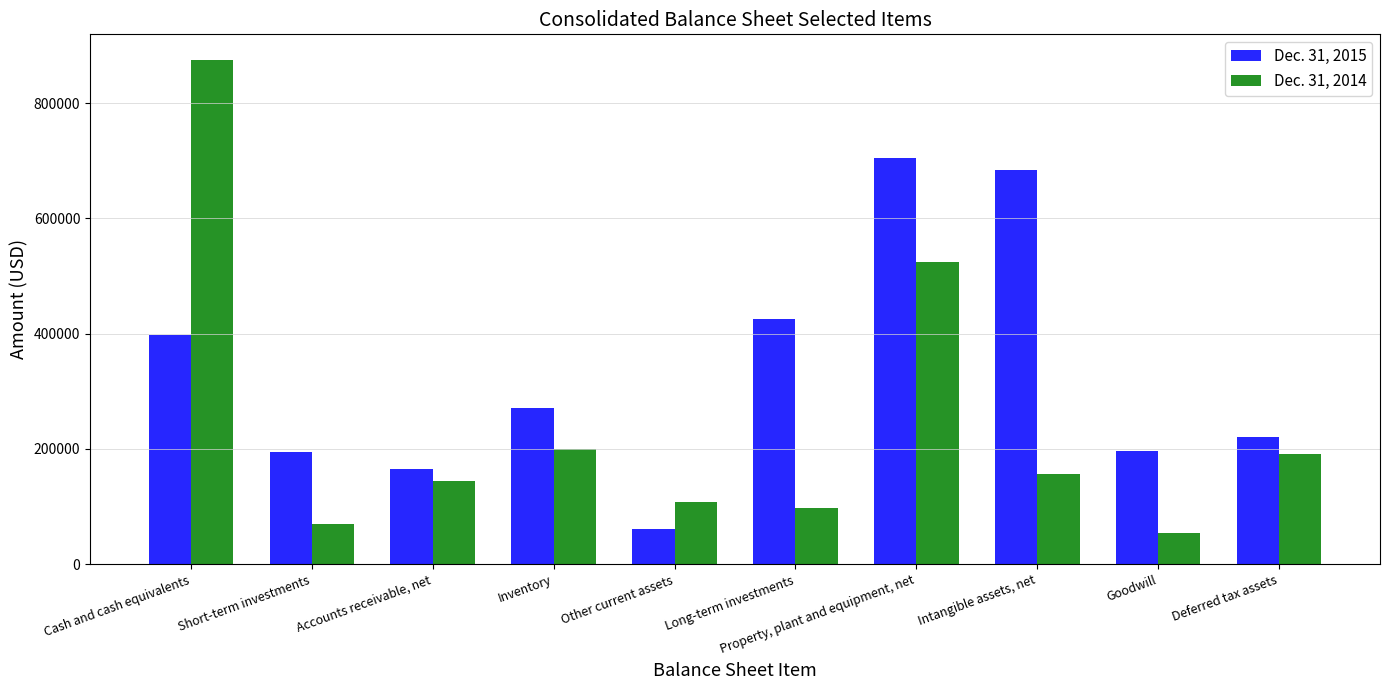

Are the bars horizontal?

No